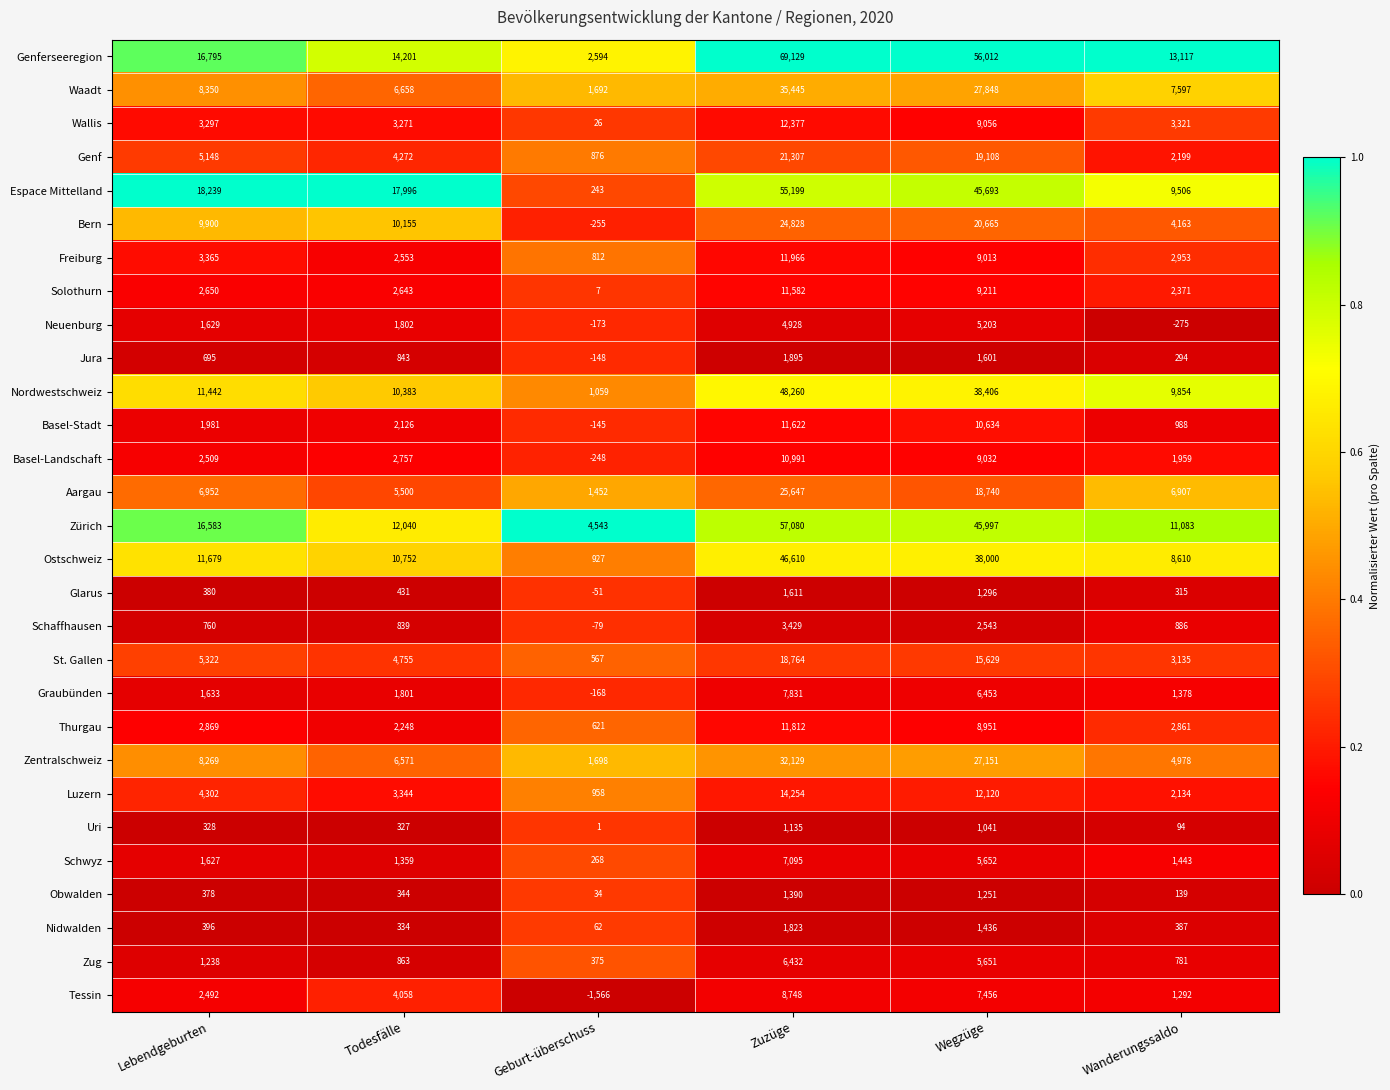

The value of Wallis at Zuzüge is 20446. True or false?

False